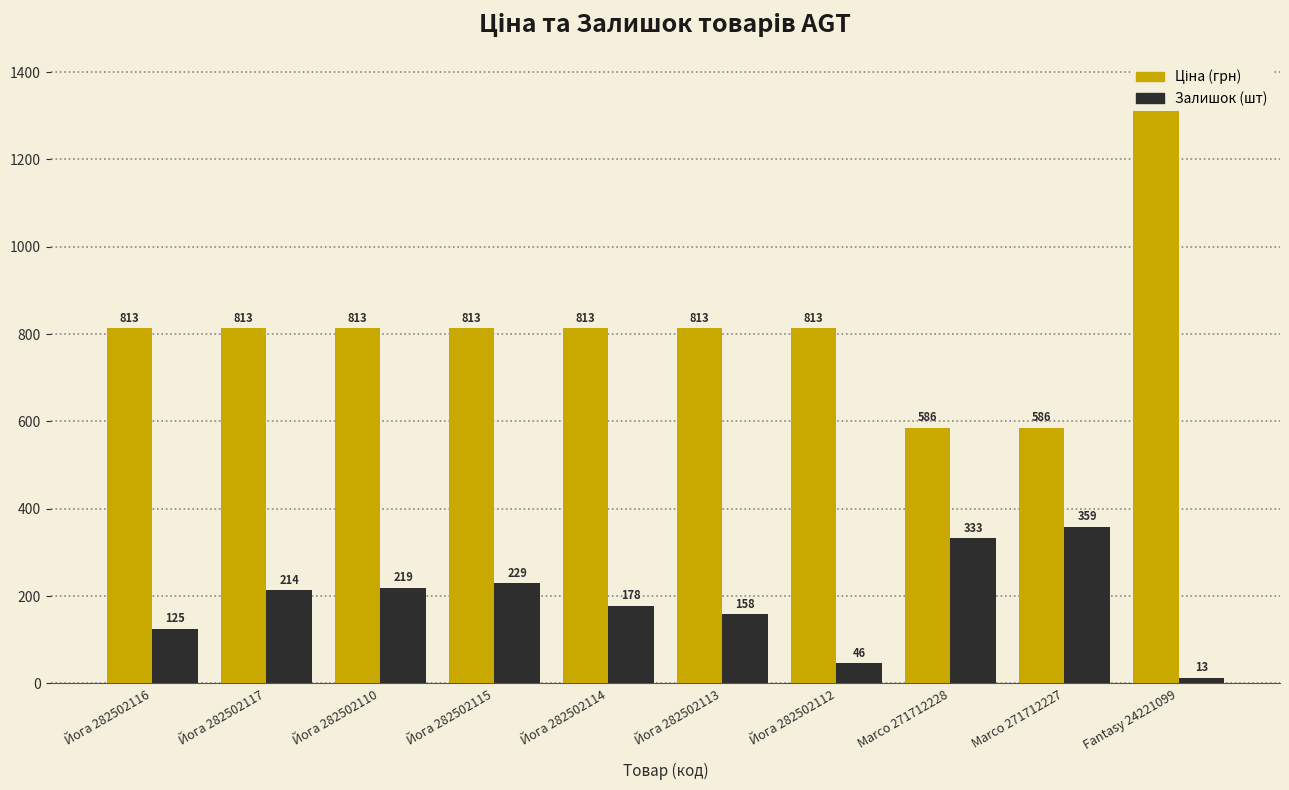

What is the difference between the maximum and minimum values in the Залишок (шт) series?

346.0